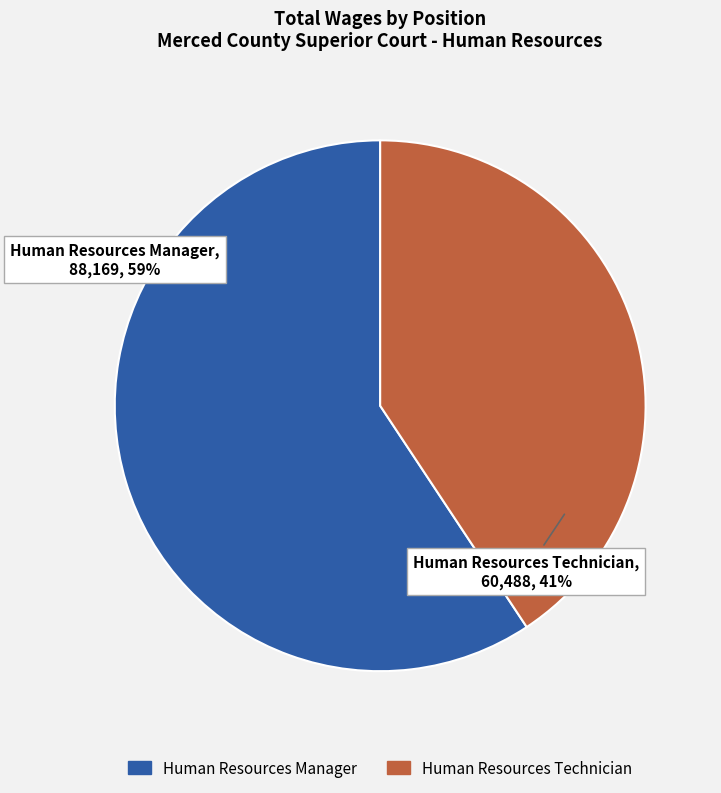

Which category accounts for the majority?

Human Resources Manager